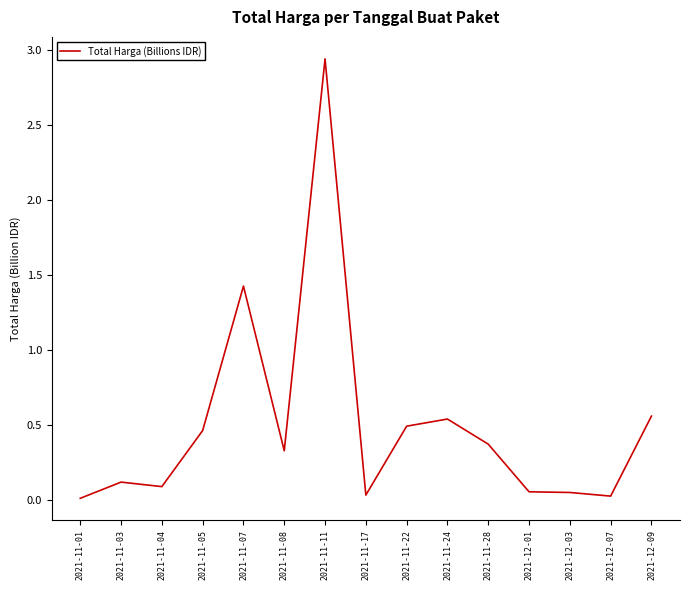

What is the change in value from 2021-11-11 to 2021-11-22?

-2.4